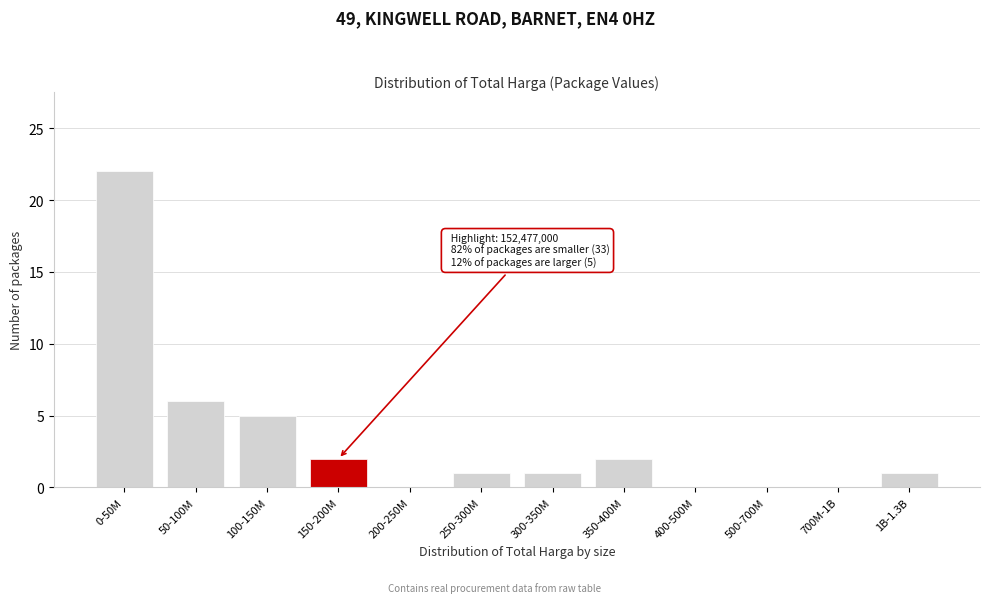

Reading left to right, what are all the values shown in this chart?

0-50M=22	50-100M=6	100-150M=5	150-200M=2	200-250M=0	250-300M=1	300-350M=1	350-400M=2	400-500M=0	500-700M=0	700M-1B=0	1B-1.3B=1